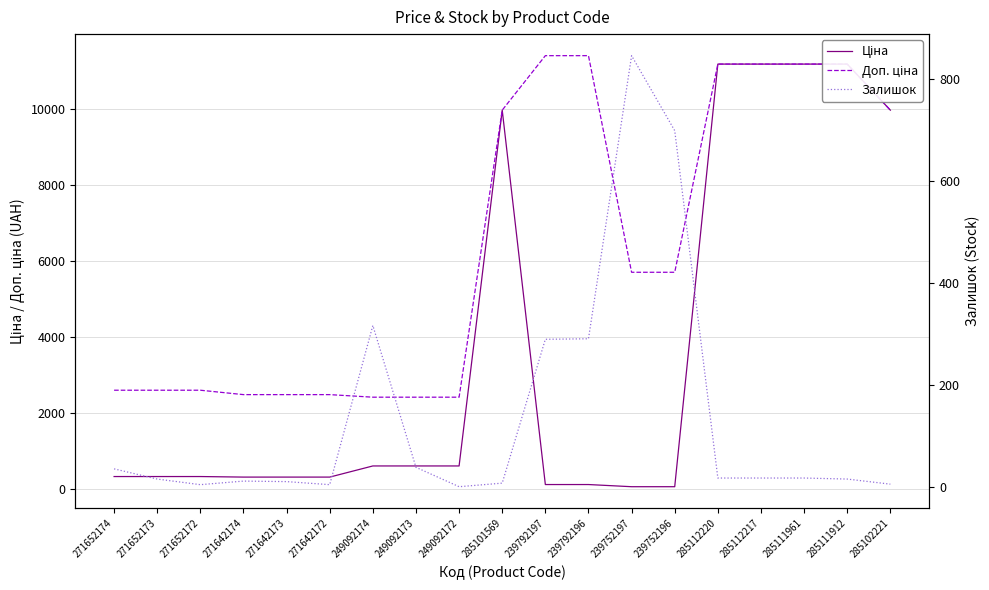

At which category does Залишок reach its first local peak?

271642174